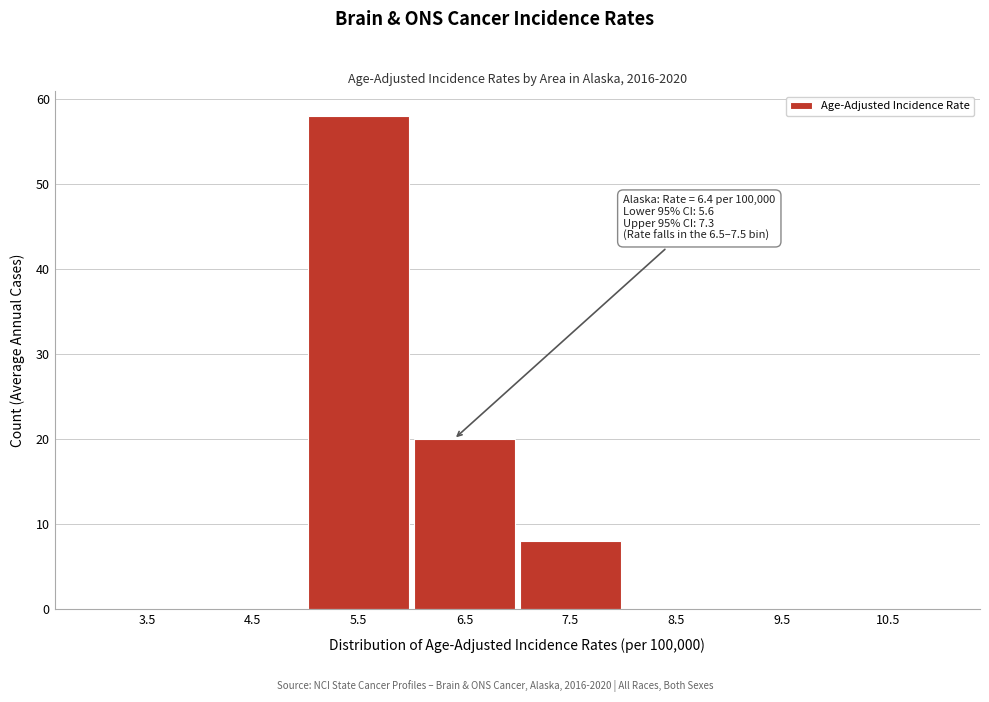

Reading left to right, what are all the values shown in this chart?

3.5=0	4.5=0	5.5=58	6.5=20	7.5=8	8.5=0	9.5=0	10.5=0